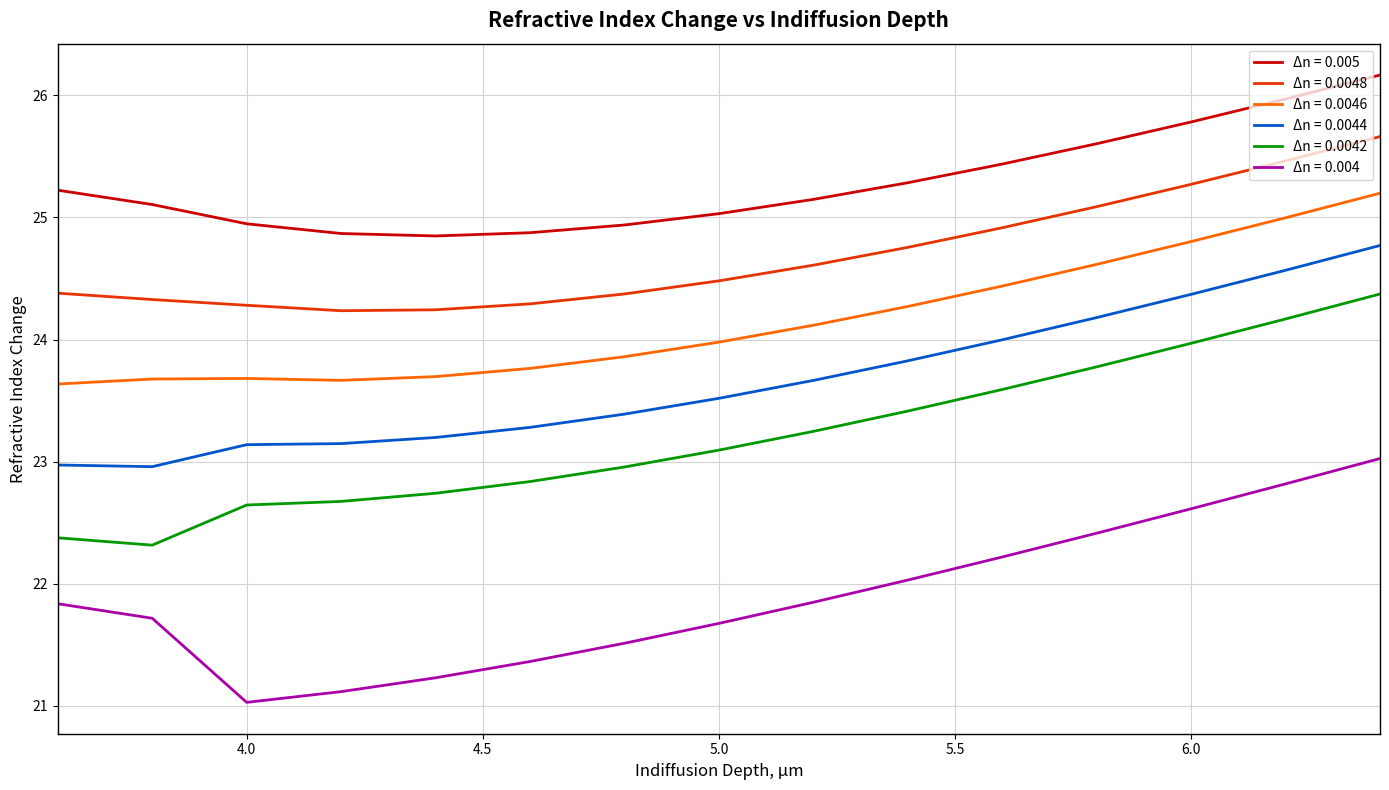

What is the lowest value of the Δn = 0.005 series?

24.8